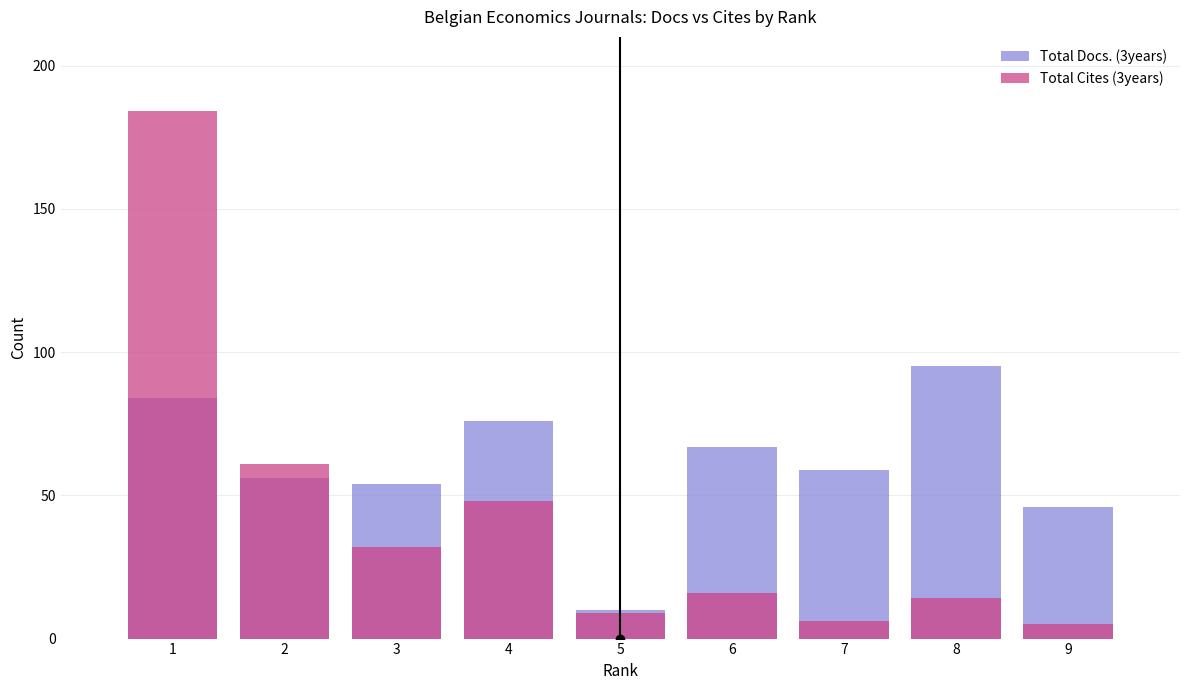

Reading right to left, what are all the values shown in this chart?

Total Docs. (3years): 46	95	59	67	10	76	54	56	84
Total Cites (3years): 5	14	6	16	9	48	32	61	184